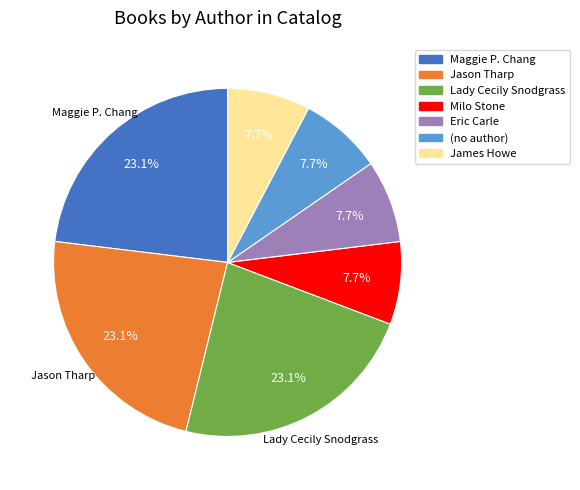

Does any single category account for the majority?

No